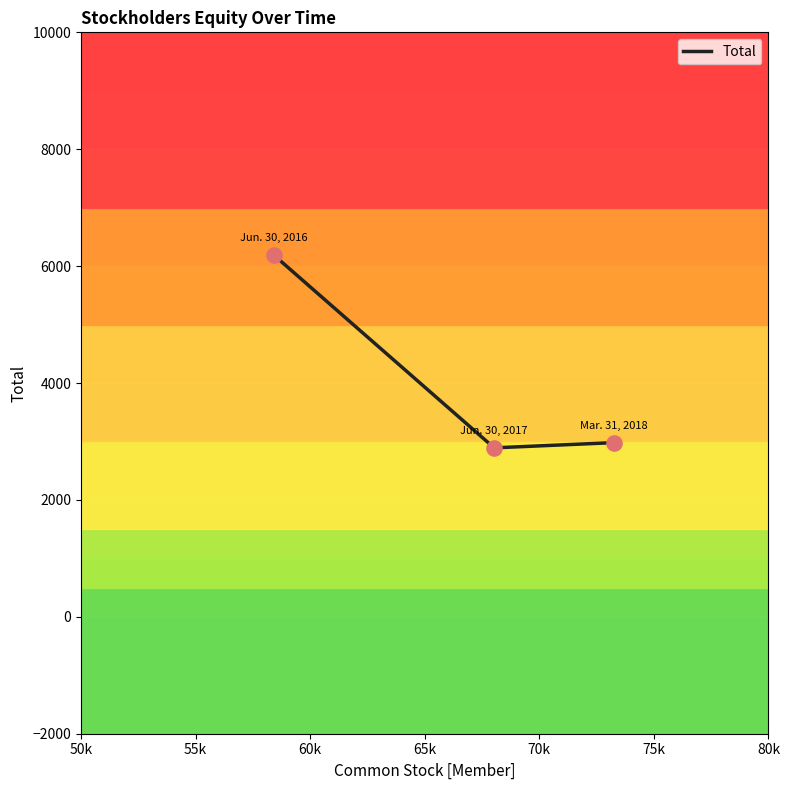

What is the smallest value displayed?

2891